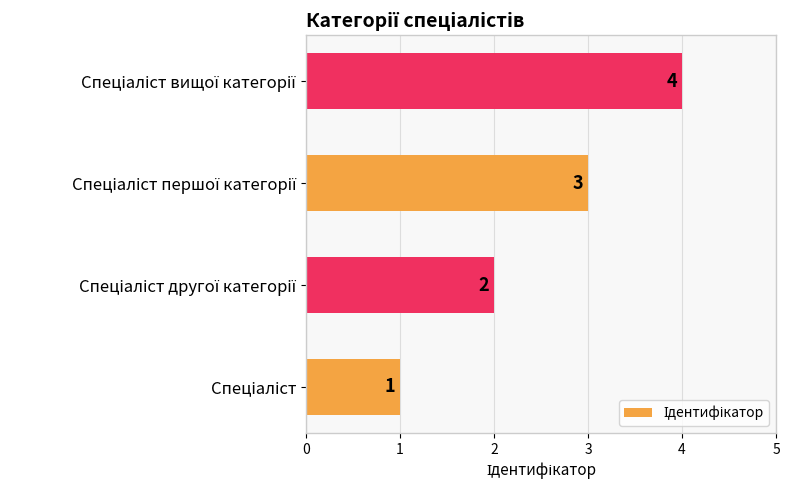

What is the difference between the maximum and minimum values?

3